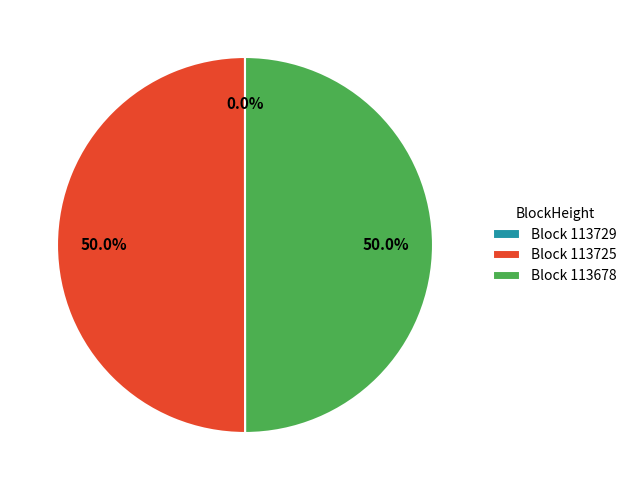

Approximately how many times larger is the value at Block 113678 compared to Block 113725?

1.0